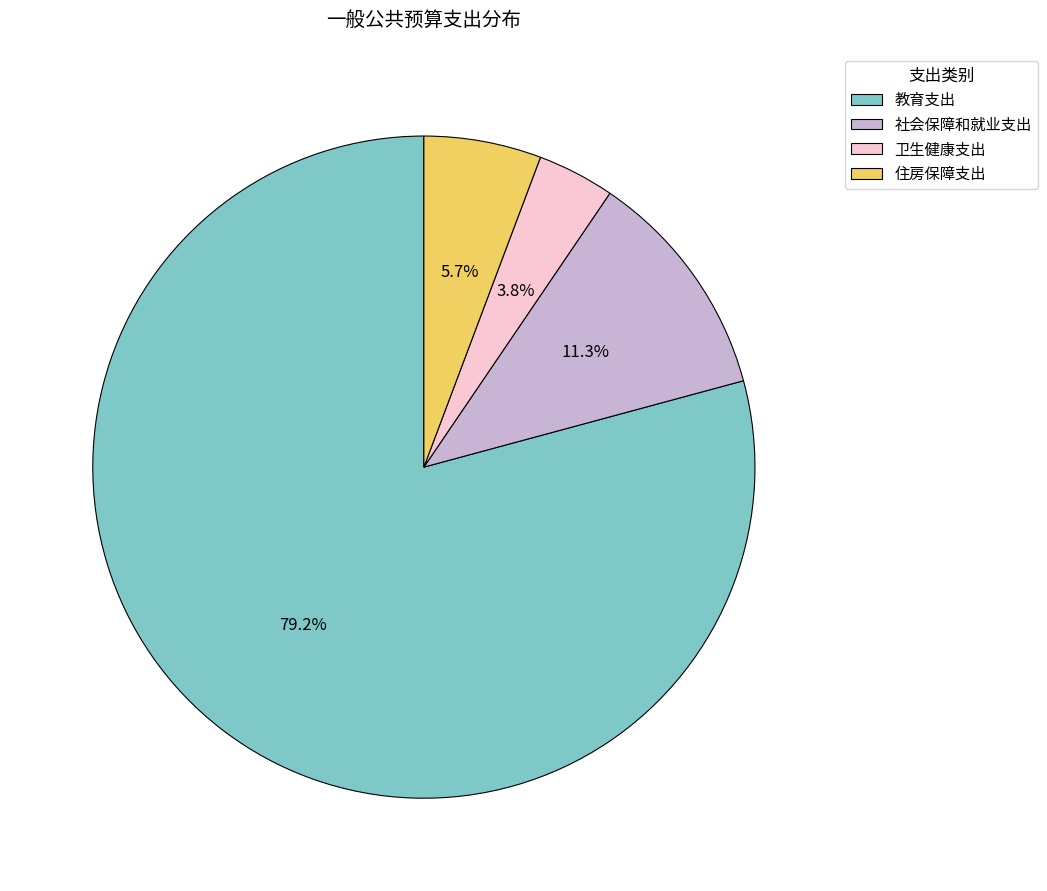

The 住房保障支出 slice represents 1% of the pie. True or false?

False